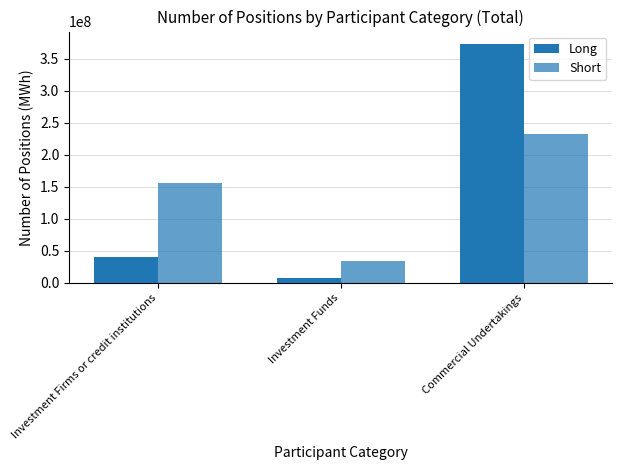

Are the bars horizontal?

No